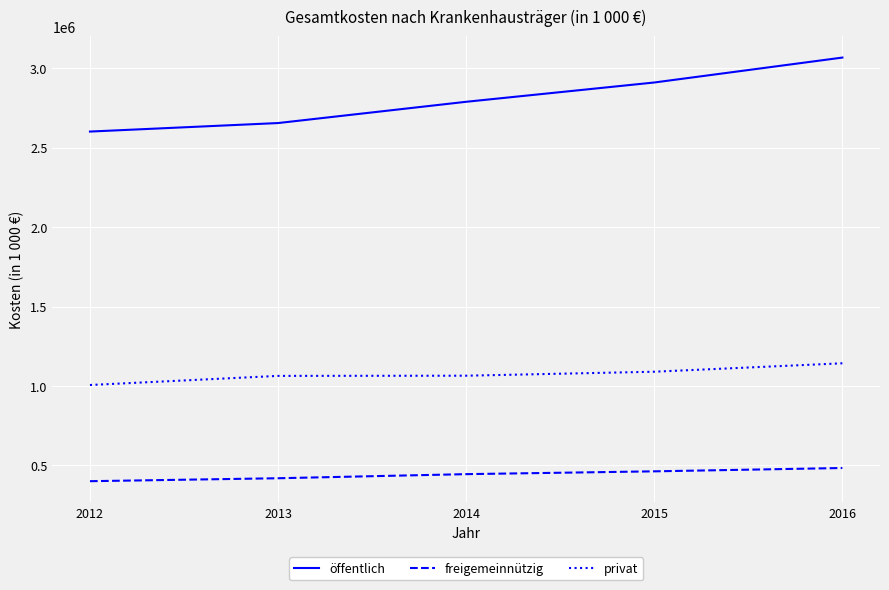

What is the sum of all privat values?

5368753.7